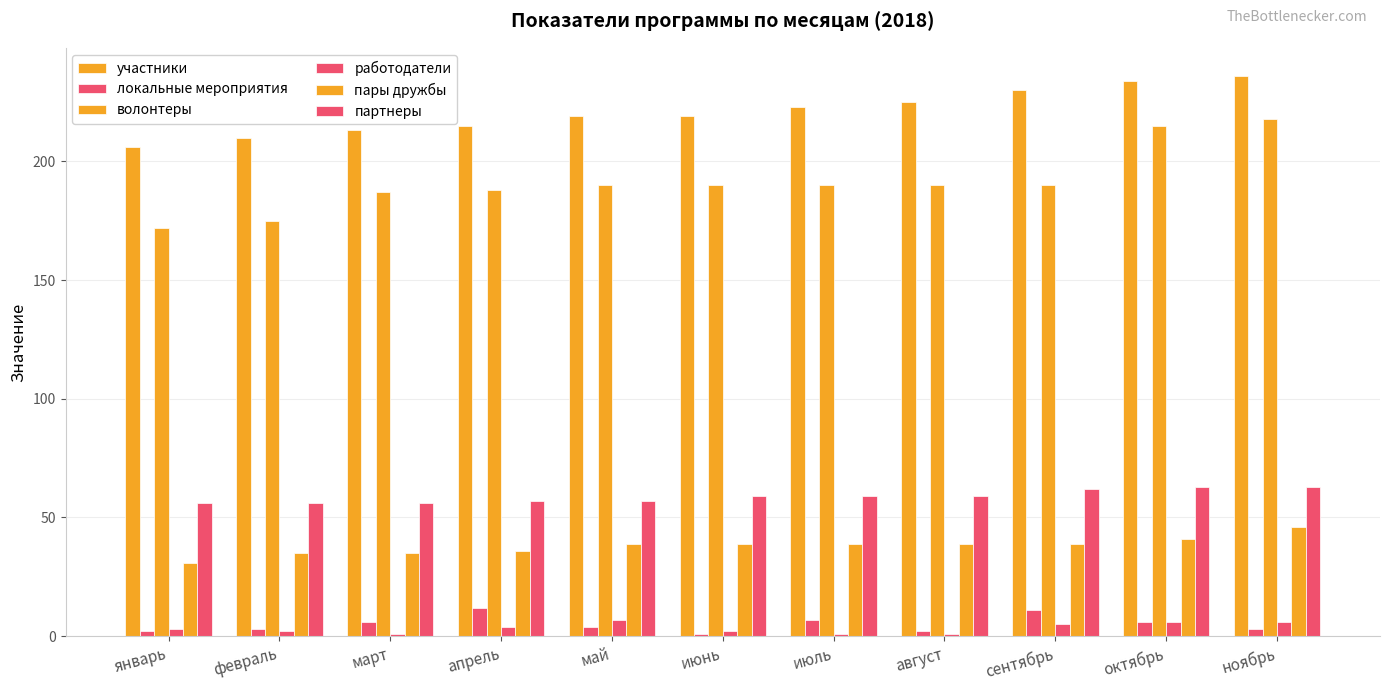

The партнеры series shows 59 at июль. True or false?

True